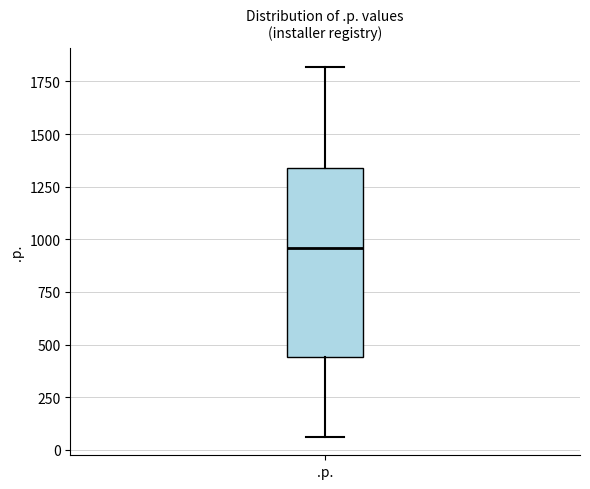

Read this box plot against the y-axis: the position of the median line, the range covered by the box, and the ends of both whiskers. The values are not printed on the chart, so give them approximately, as read against the axis.

median 950, box 450 to 1350, whiskers 50 to 1800